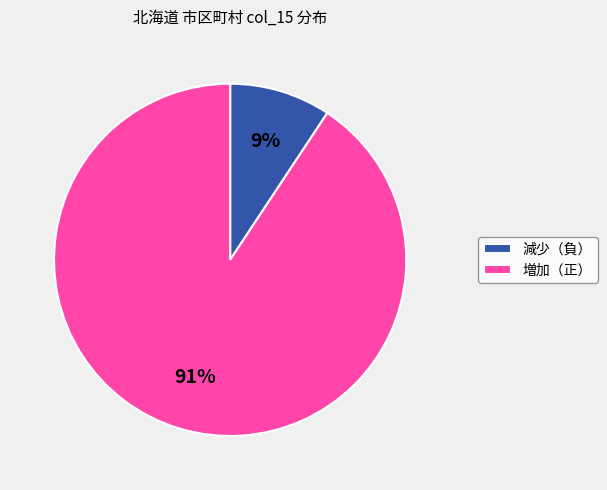

True or false: 減少（負） accounts for 20% of the total.

False